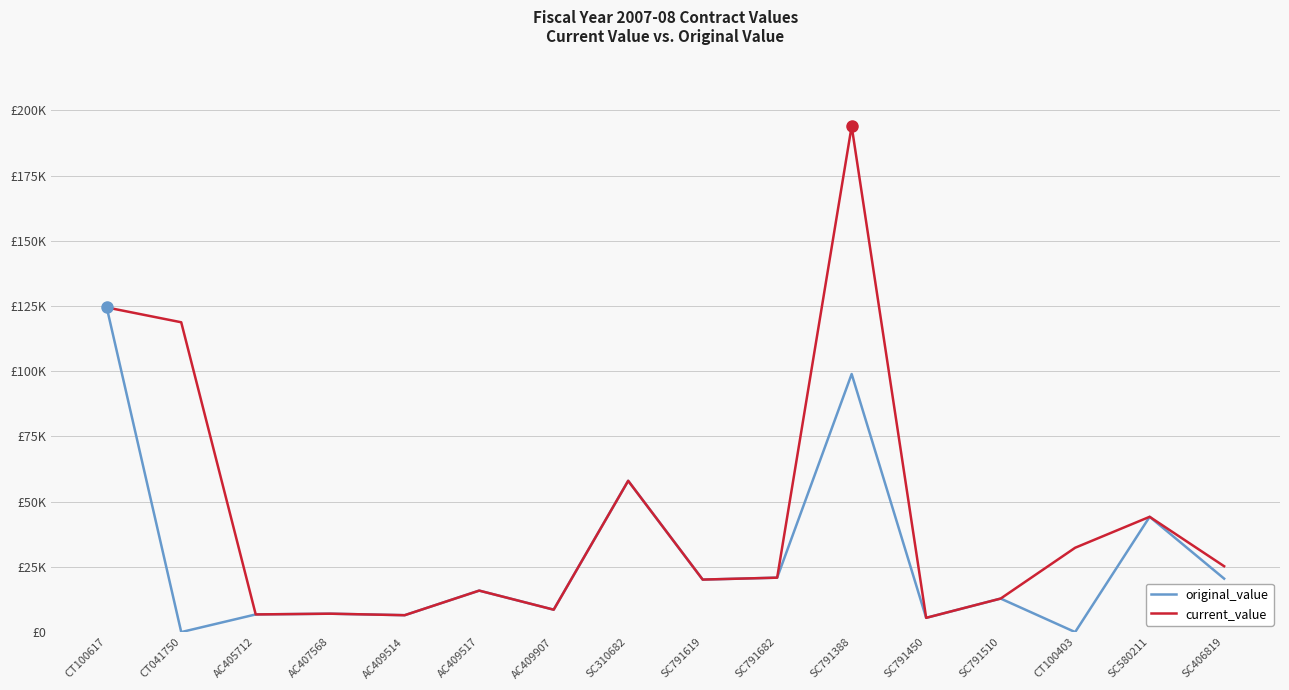

Does the chart display data point markers on the line(s)?

No